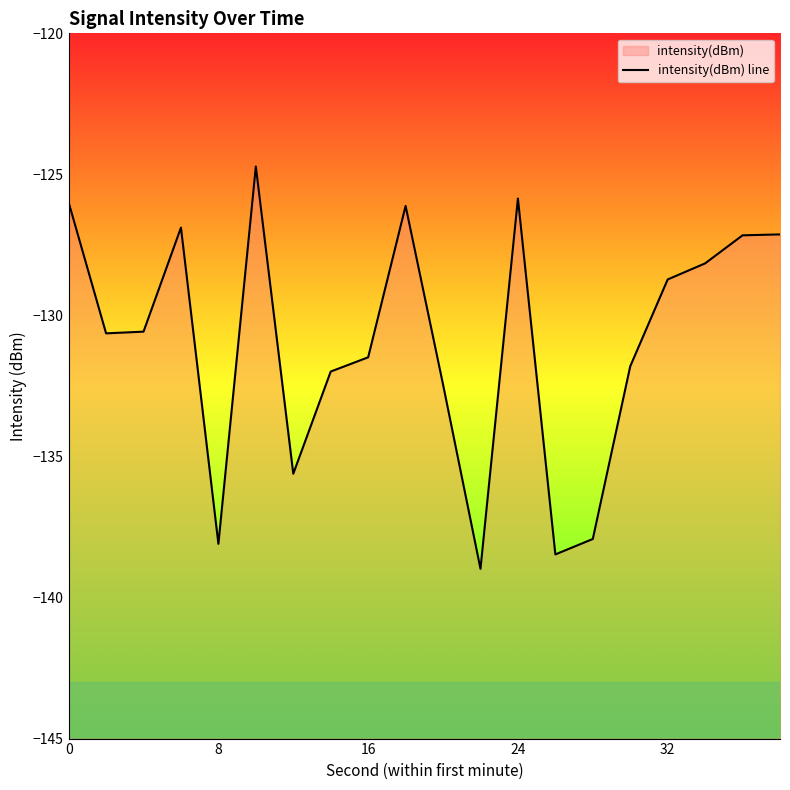

Count the number of data series in this chart.

1